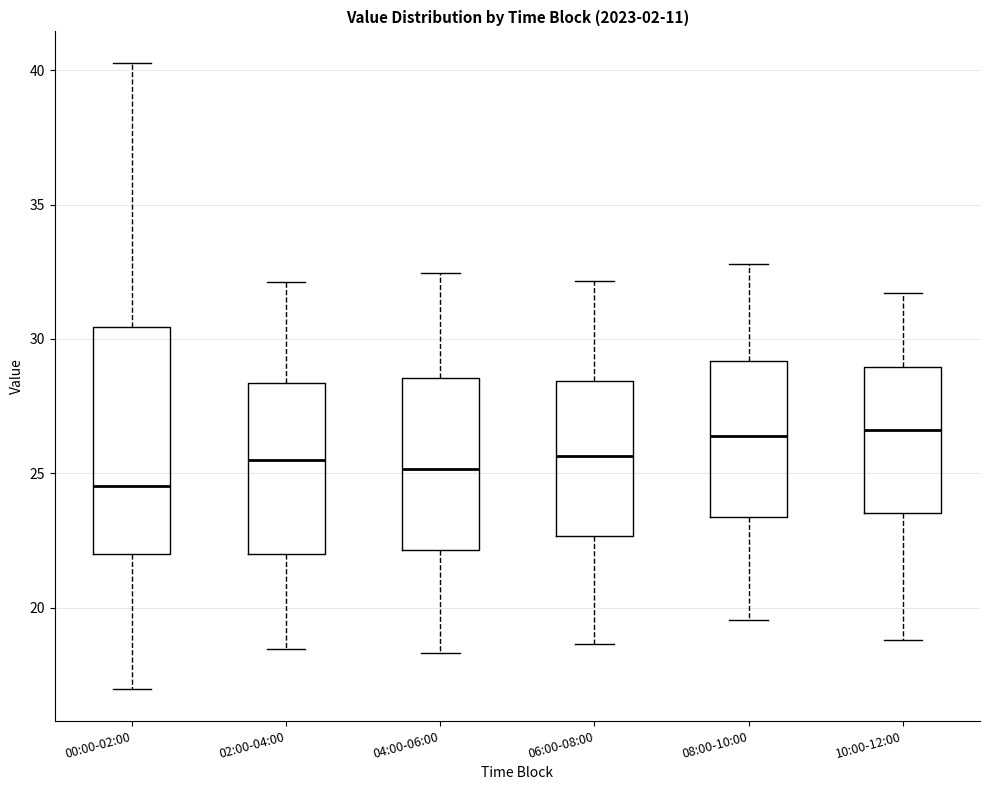

Reading left to right, read every box against the y-axis: the position of its median line, the range the box covers, and the ends of its whiskers. The values are not printed on the chart, so give them approximately, as read against the axis.

00:00-02:00: median 24.5, box 22.0 to 30.5, whiskers 17.0 to 40.5
02:00-04:00: median 25.5, box 22.0 to 28.5, whiskers 18.5 to 32.0
04:00-06:00: median 25.0, box 22.0 to 28.5, whiskers 18.5 to 32.5
06:00-08:00: median 25.5, box 22.5 to 28.5, whiskers 18.5 to 32.0
08:00-10:00: median 26.5, box 23.5 to 29.0, whiskers 19.5 to 33.0
10:00-12:00: median 26.5, box 23.5 to 29.0, whiskers 19.0 to 31.5